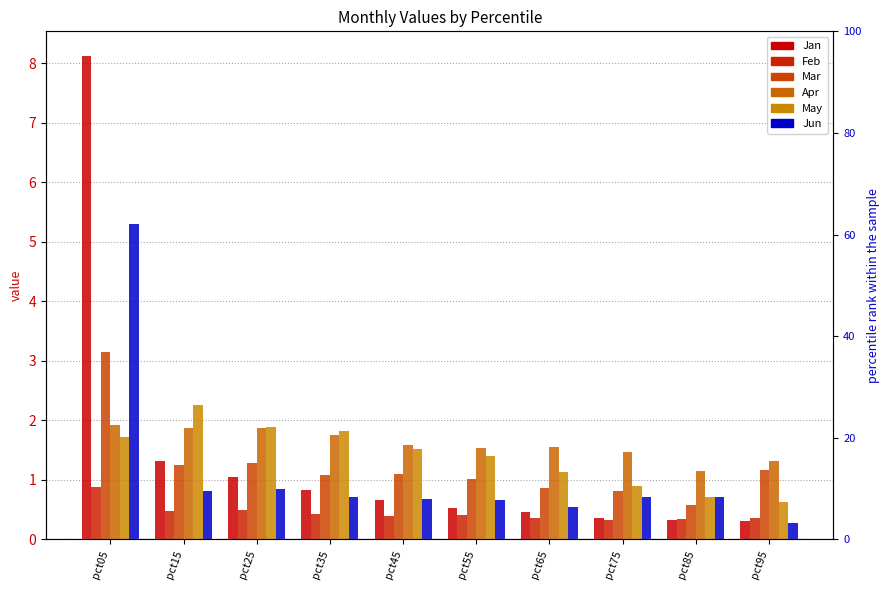

At which category is the sum across all series the highest?

pct05